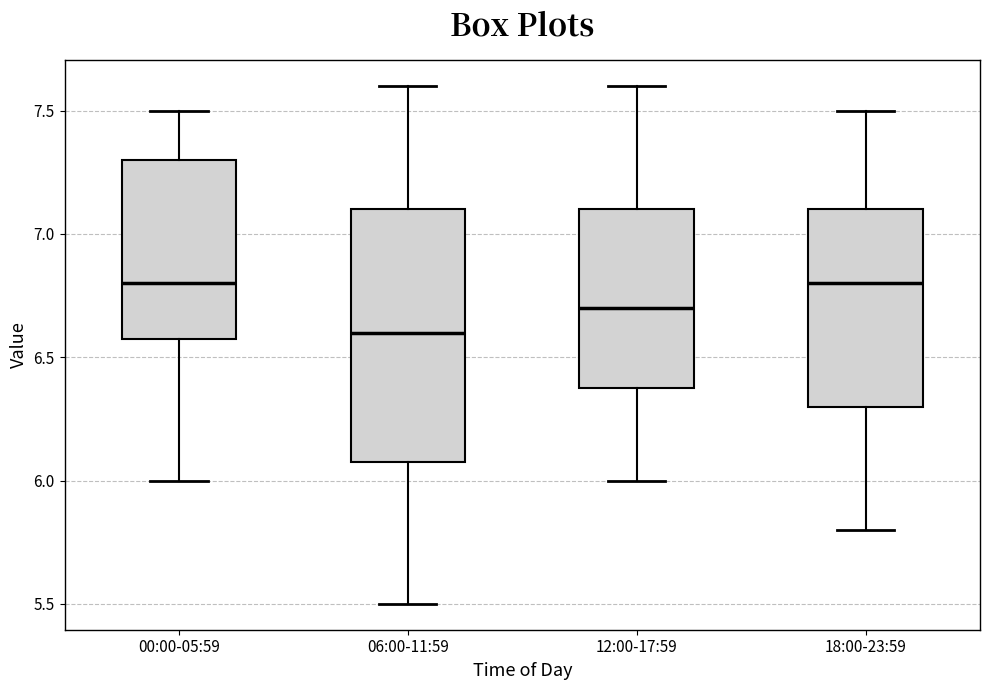

Which box is the tallest, from its lower edge to its upper edge?

06:00-11:59